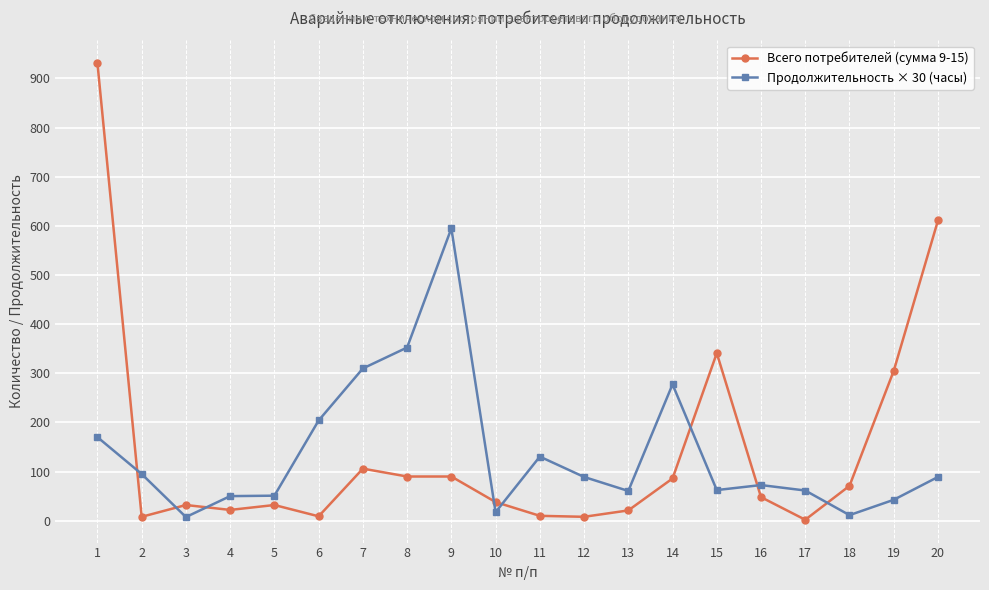

Between 12 and 20, which series saw the biggest shift?

Всего потребителей (сумма 9-15)